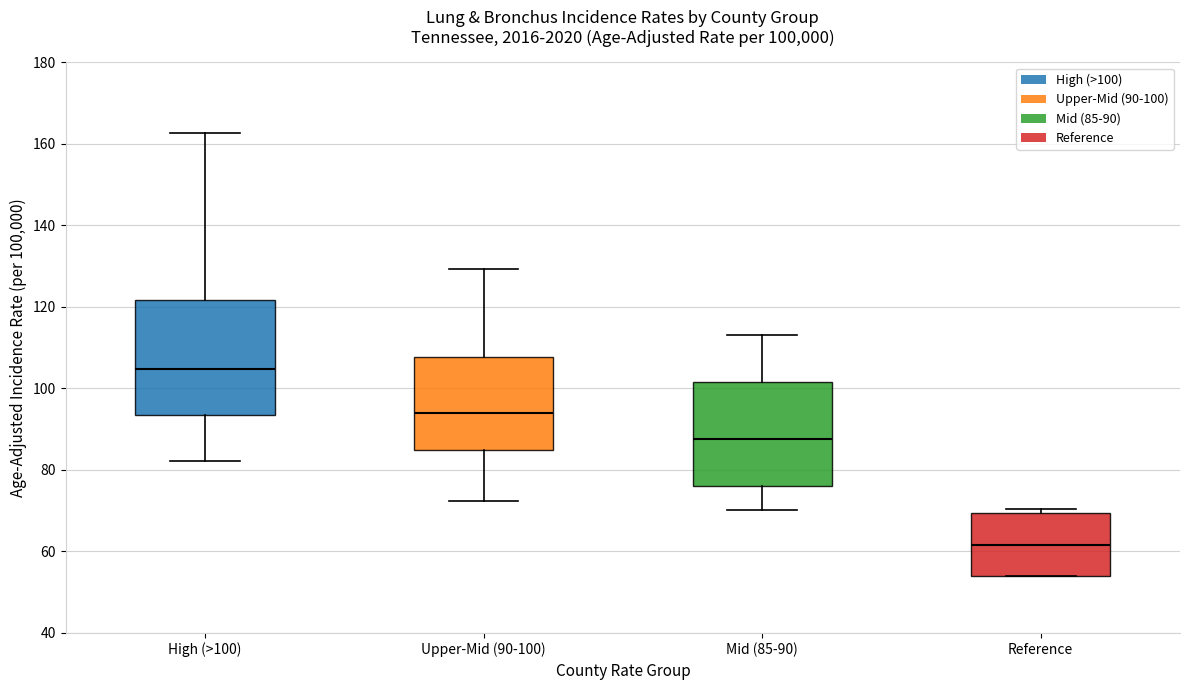

Reading left to right, transcribe this box plot: for each box, give where its median line is, the range the box spans, and where its two whiskers end, as read against the y-axis. The values are not printed on the chart, so give them approximately, as read against the axis.

High (>100): median 104, box 94 to 122, whiskers 82 to 162
Upper-Mid (90-100): median 94, box 86 to 108, whiskers 72 to 130
Mid (85-90): median 88, box 76 to 102, whiskers 70 to 114
Reference: median 62, box 54 to 70, whiskers 54 to 70 (just above the box's upper edge)